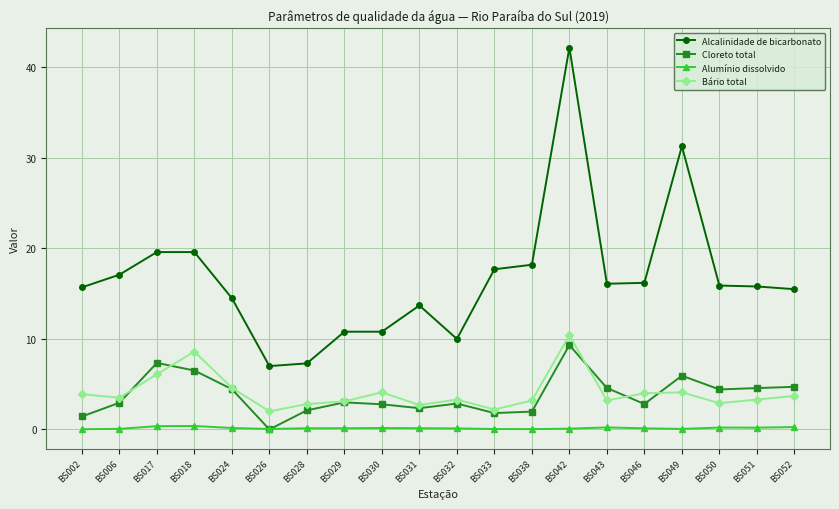

At BS042, list the series in order from smallest to largest.

Alumínio dissolvido, Cloreto total, Bário total, Alcalinidade de bicarbonato